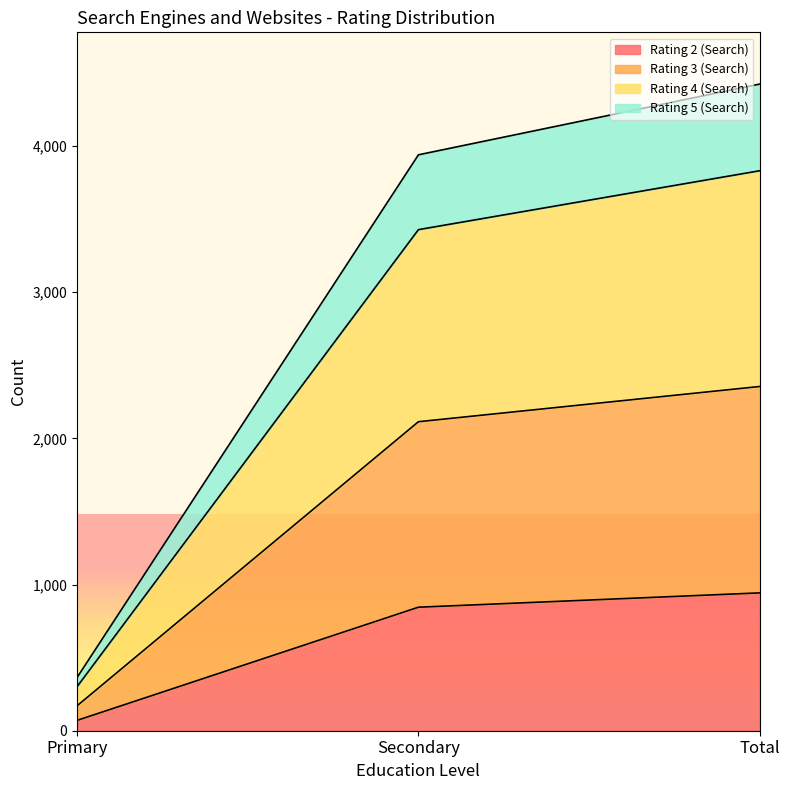

List the labels in order of Rating 2 (Search) value, smallest first.

Primary, Secondary, Total